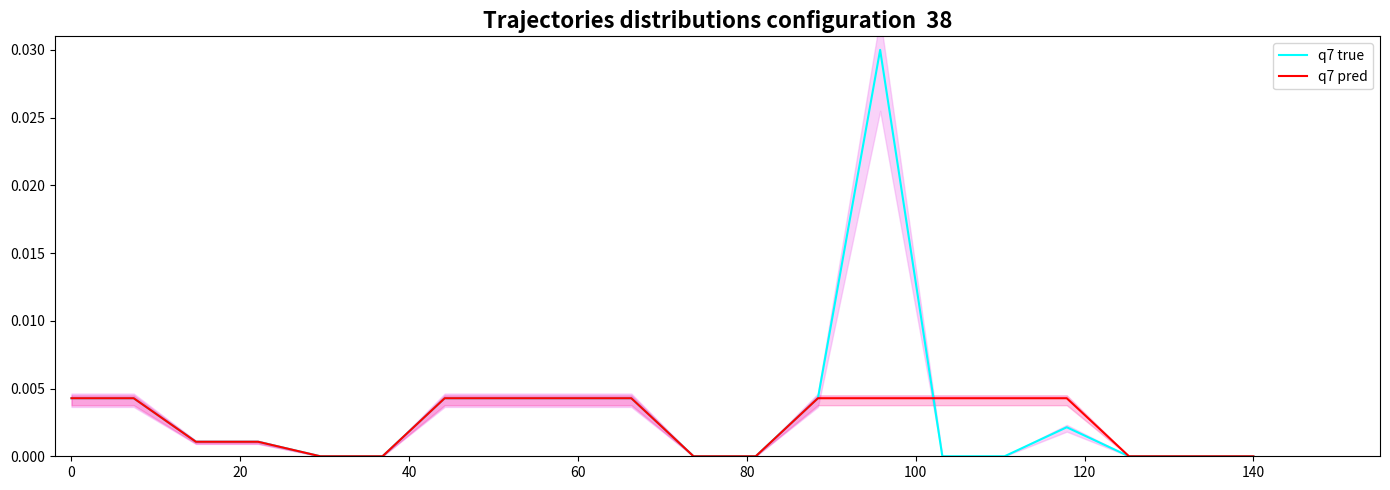

What are all the series names shown in the legend?

q7 true, q7 pred